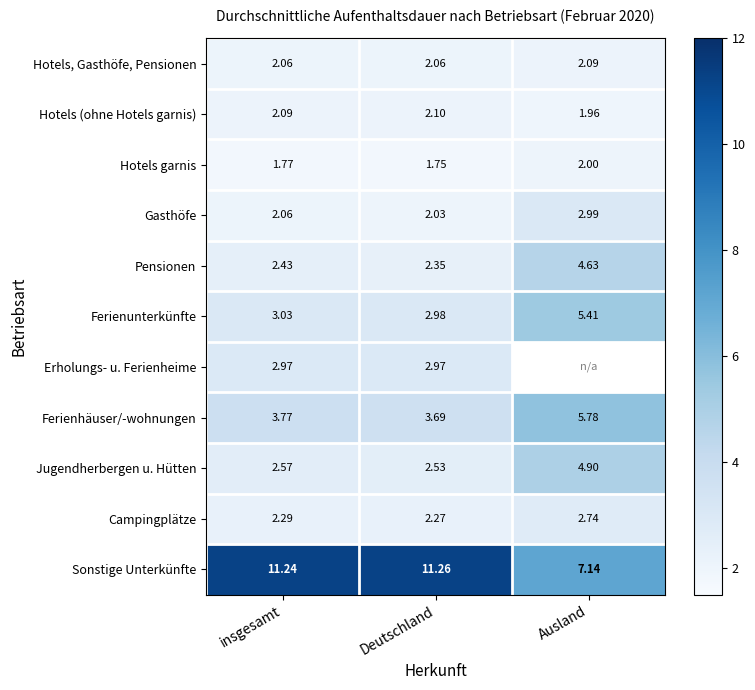

What is the minimum value shown in the chart?

1.8